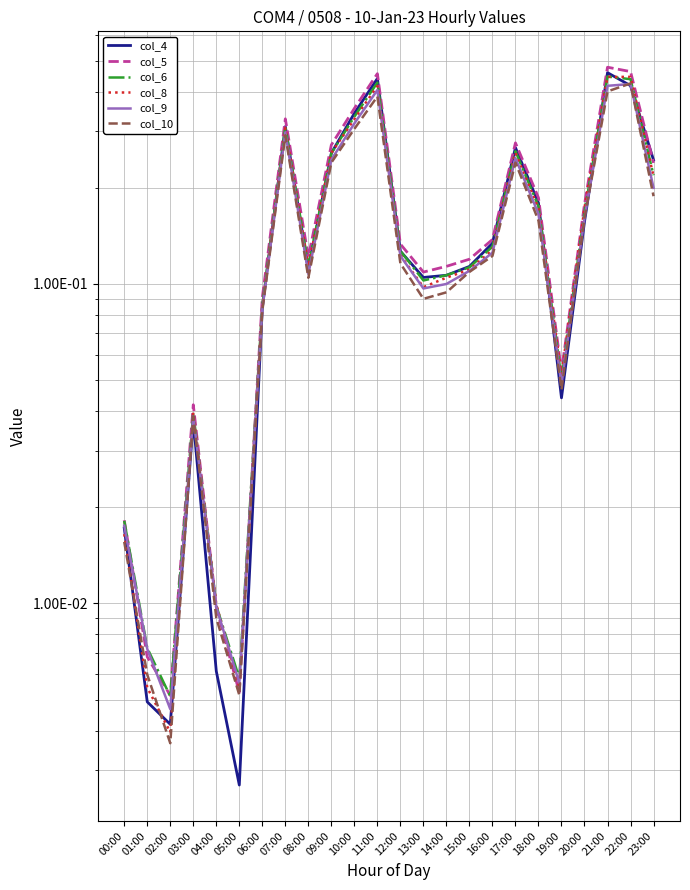

Between 08:00 and 03:00, which is larger?

08:00